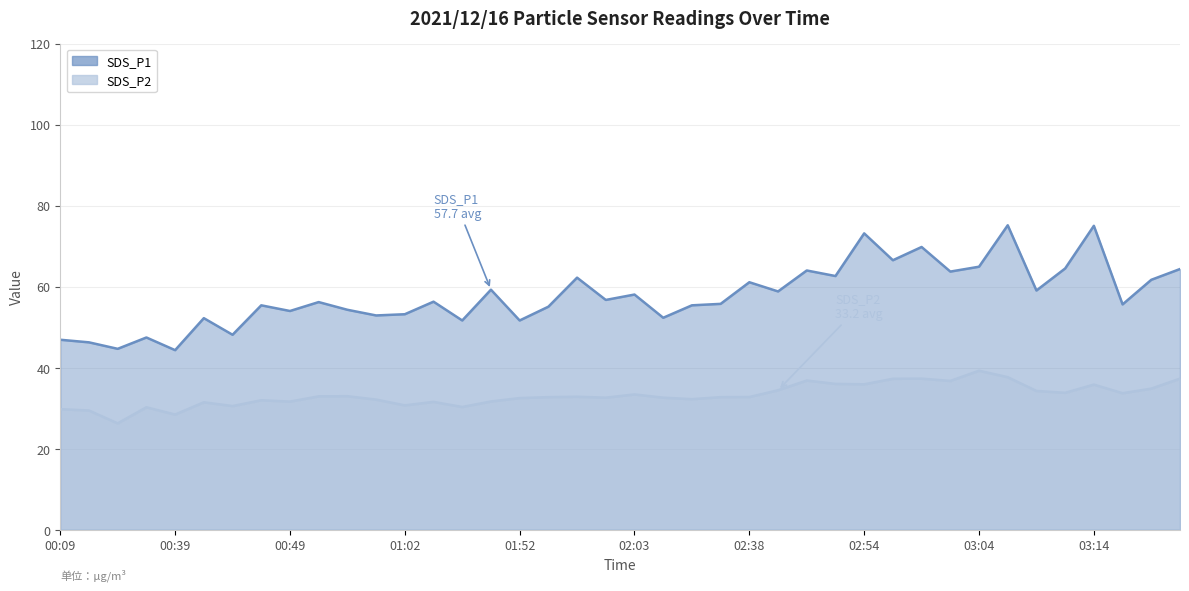

Where is the first local maximum for SDS_P2?

00:36